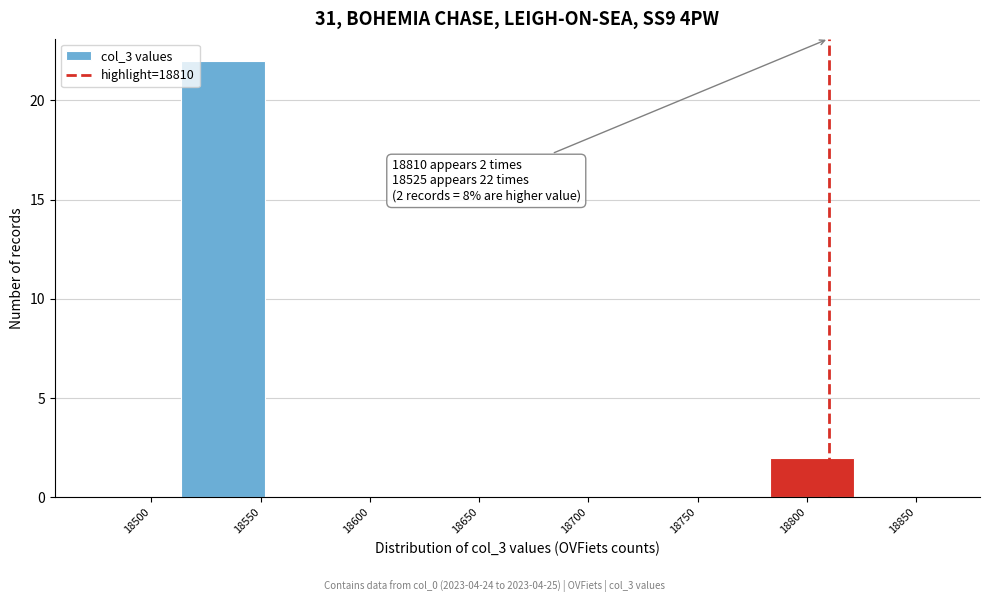

Over which range of the x-axis is the bar tallest?

18513.5 to 18552.0